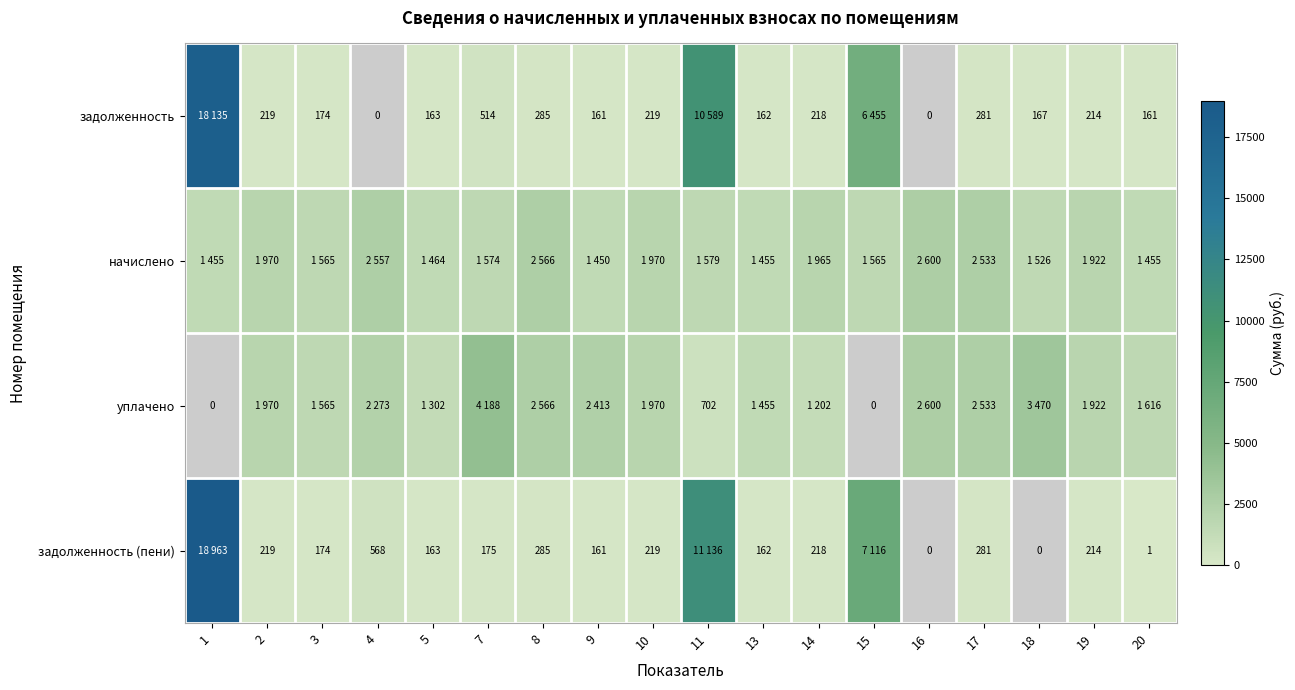

What is the greatest value displayed?

18963.2